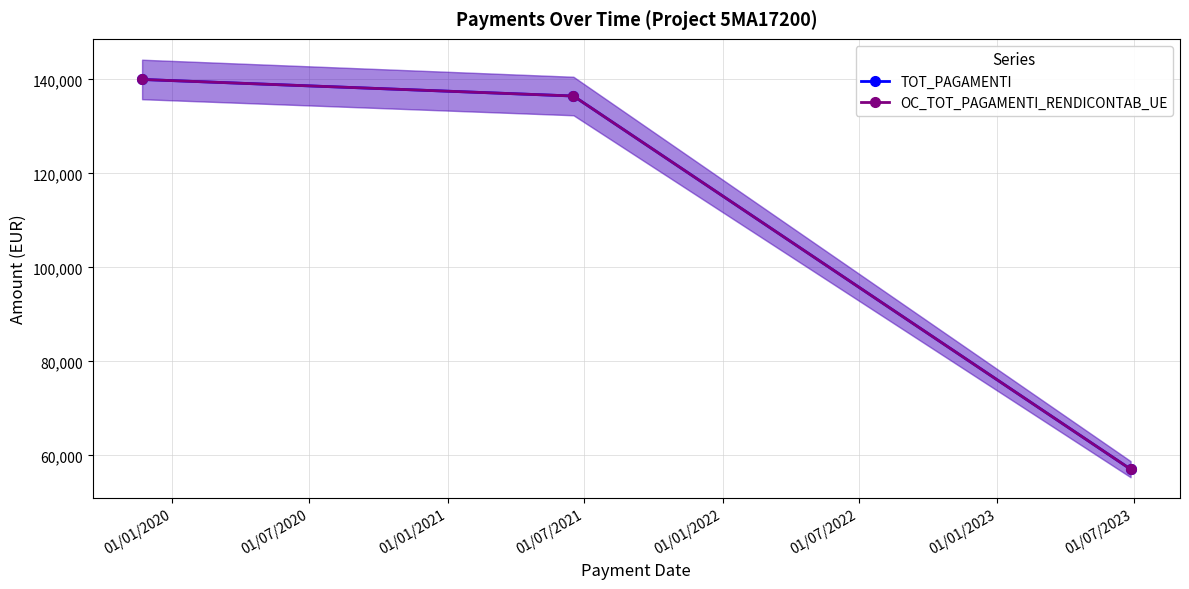

Which category has the highest value in the TOT_PAGAMENTI series?

01/01/2020